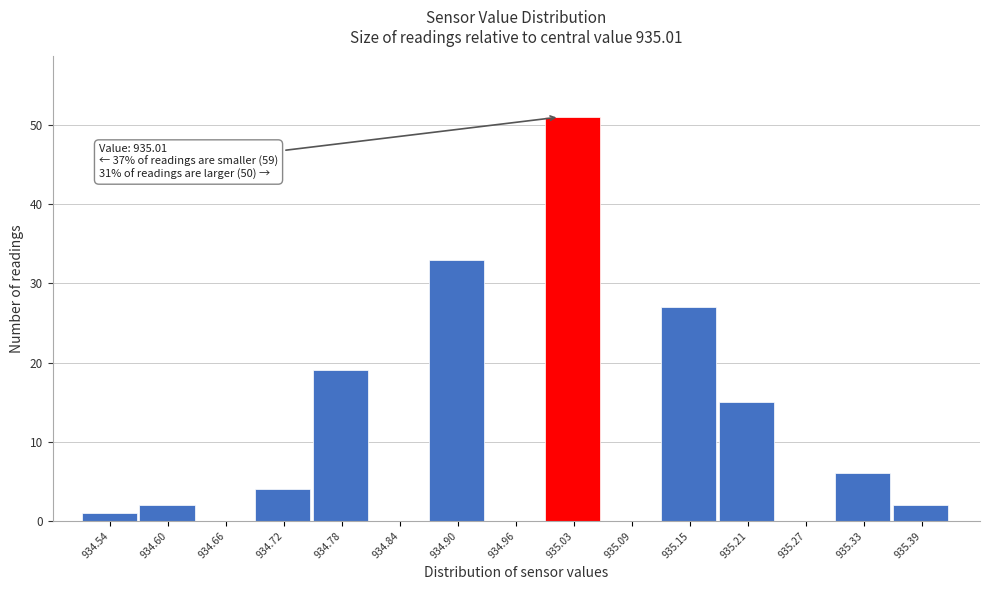

Over which range of the x-axis is the bar tallest?

935.00 to 935.06